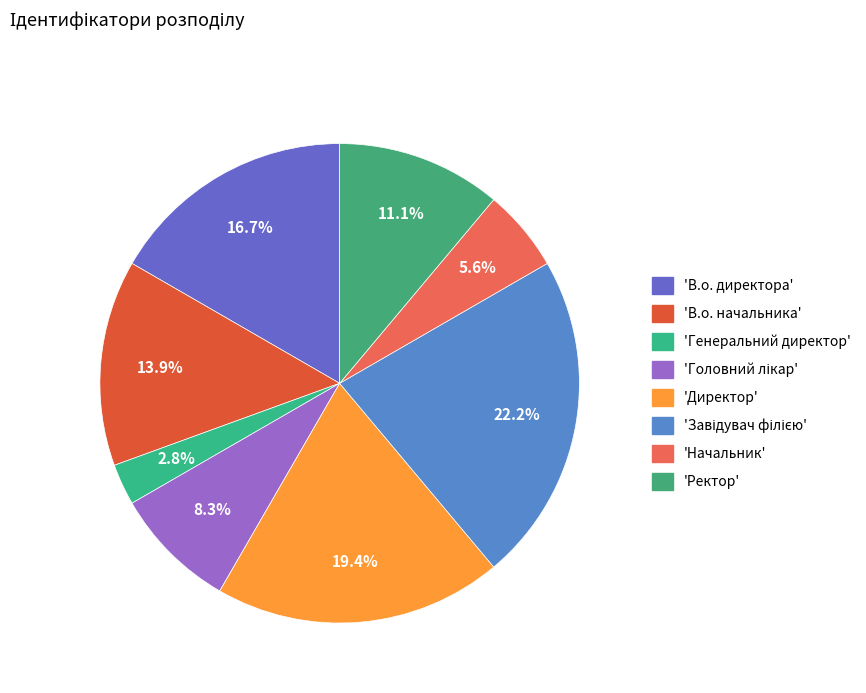

Count the number of slices in the pie.

8